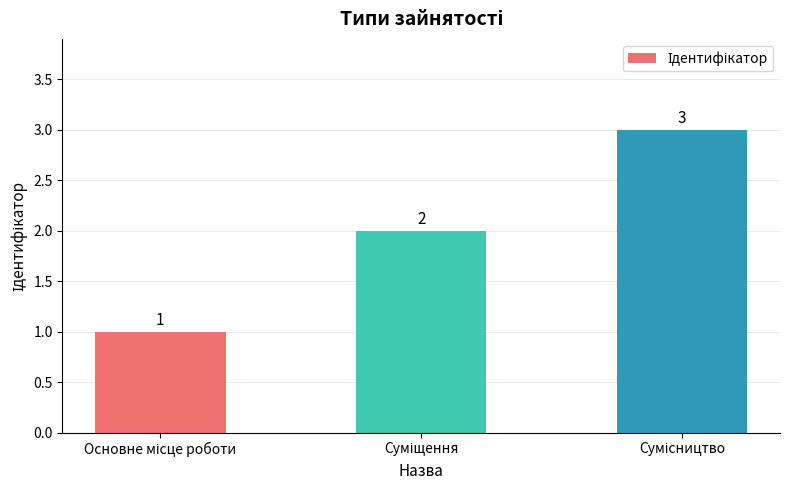

What is the maximum value shown in the chart?

3